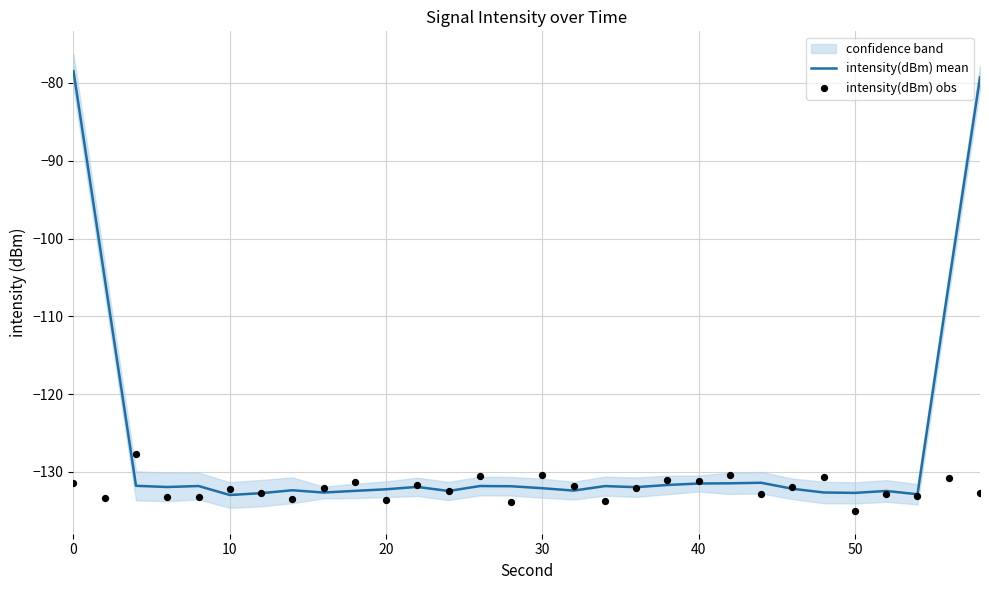

The intensity(dBm) mean series shows -47.4 at 50. True or false?

False